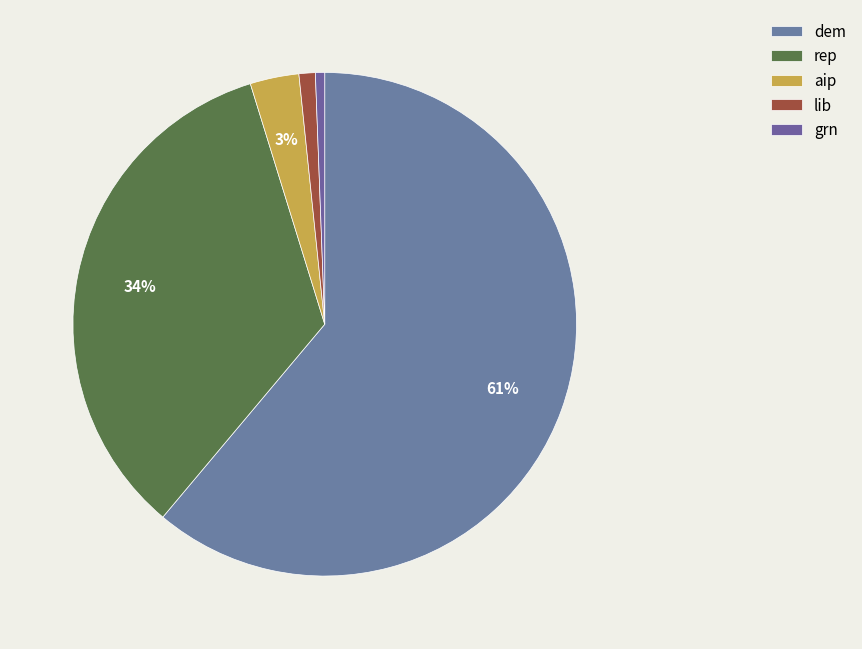

Count the number of slices in the pie.

5